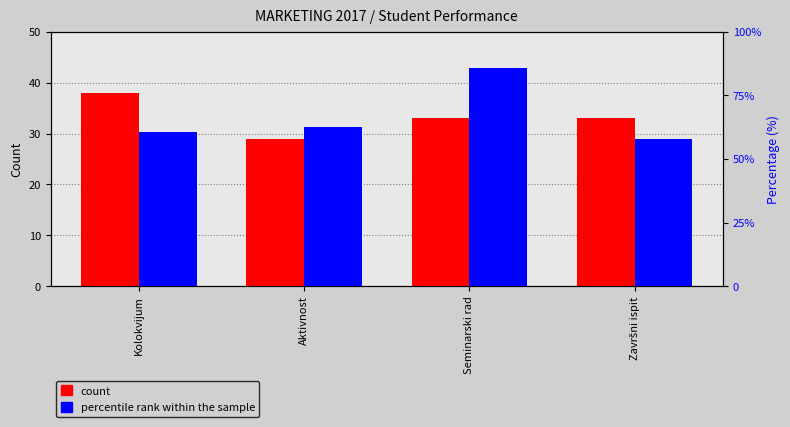

What is the label of the 2nd bar from the left?

Aktivnost